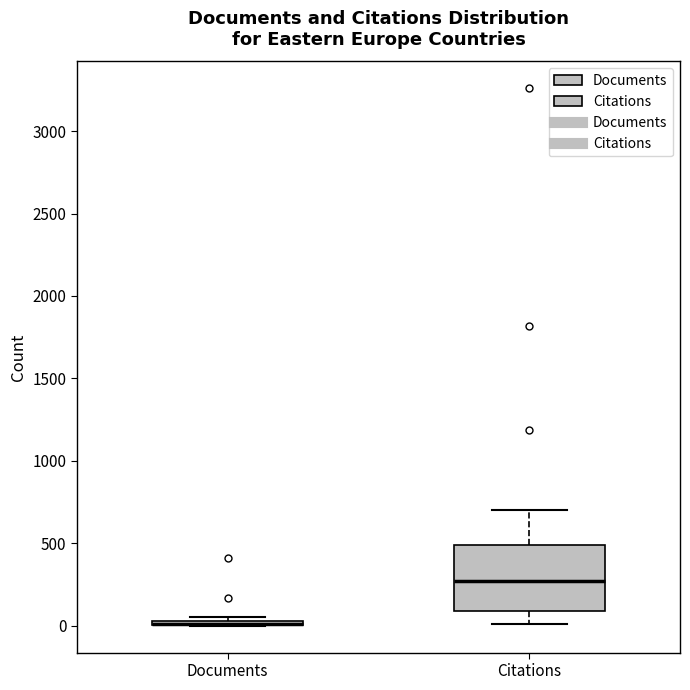

Where does the median line of the box for Citations sit on the y-axis? The values are not printed on the chart, so give them approximately, as read against the axis.

250